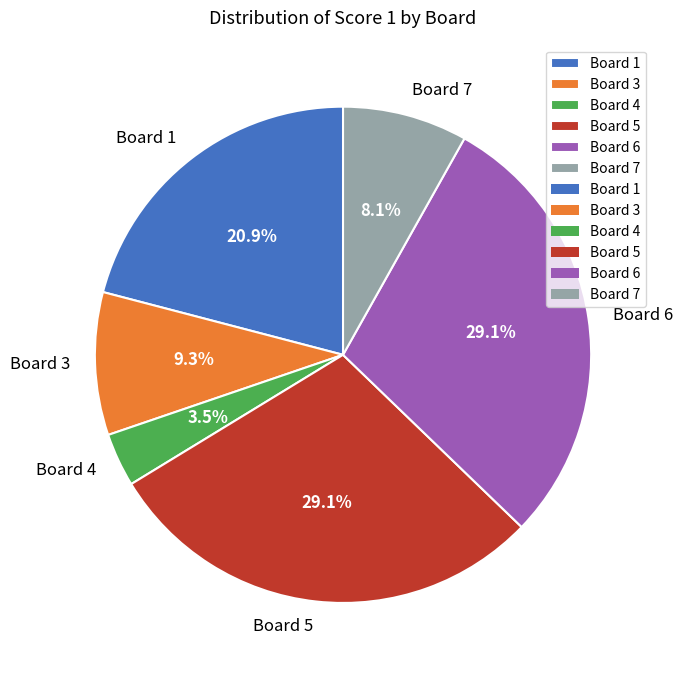

Between Board 7 and Board 4, which is larger?

Board 7